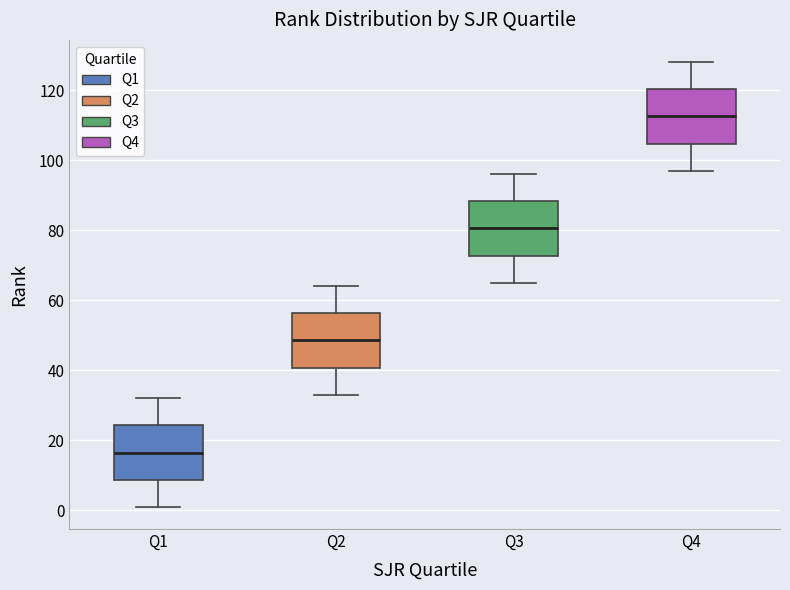

Reading left to right, read every box against the y-axis: the position of its median line, the range the box covers, and the ends of its whiskers. The values are not printed on the chart, so give them approximately, as read against the axis.

Q1: median 16, box 8 to 24, whiskers 2 to 32
Q2: median 48, box 40 to 56, whiskers 34 to 64
Q3: median 80, box 72 to 88, whiskers 66 to 96
Q4: median 112, box 104 to 120, whiskers 98 to 128